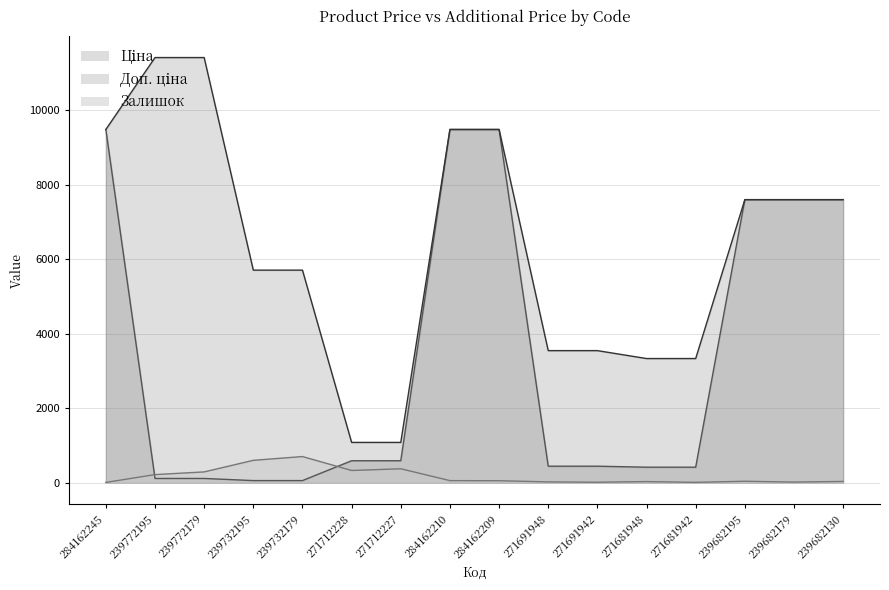

At which category is the sum across all series the highest?

284162210